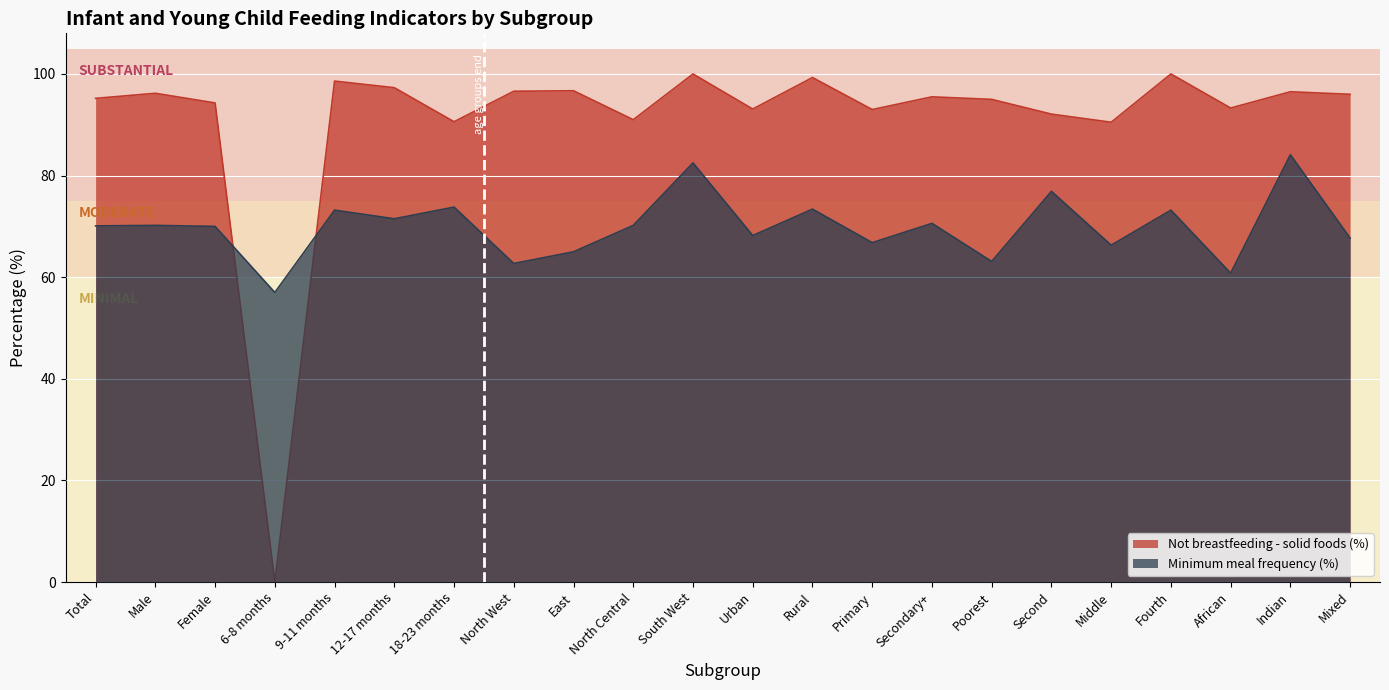

Which category has the highest value across all series?

South West